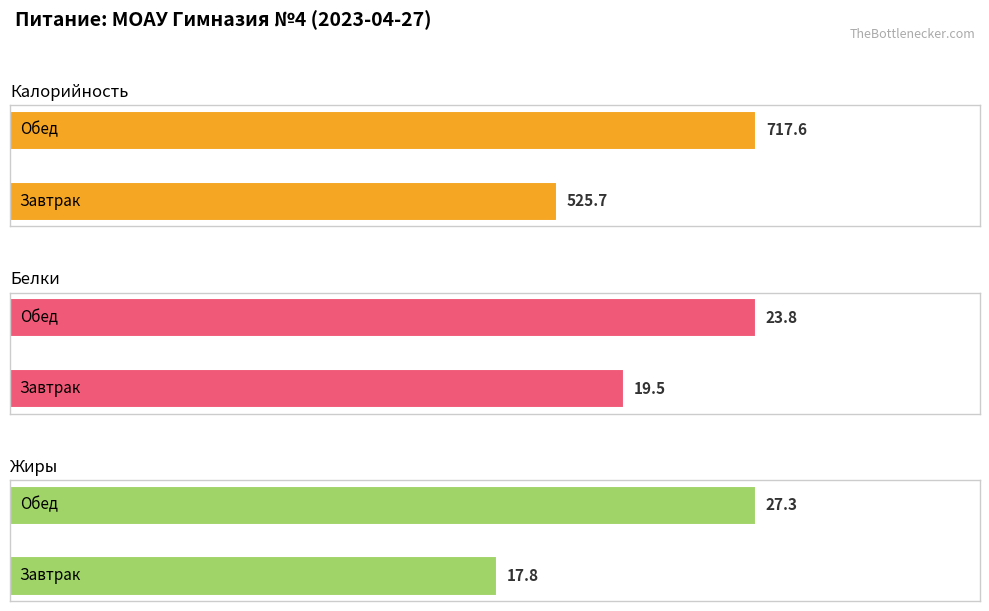

What is the spread (max minus min) of values at Обед?

693.8